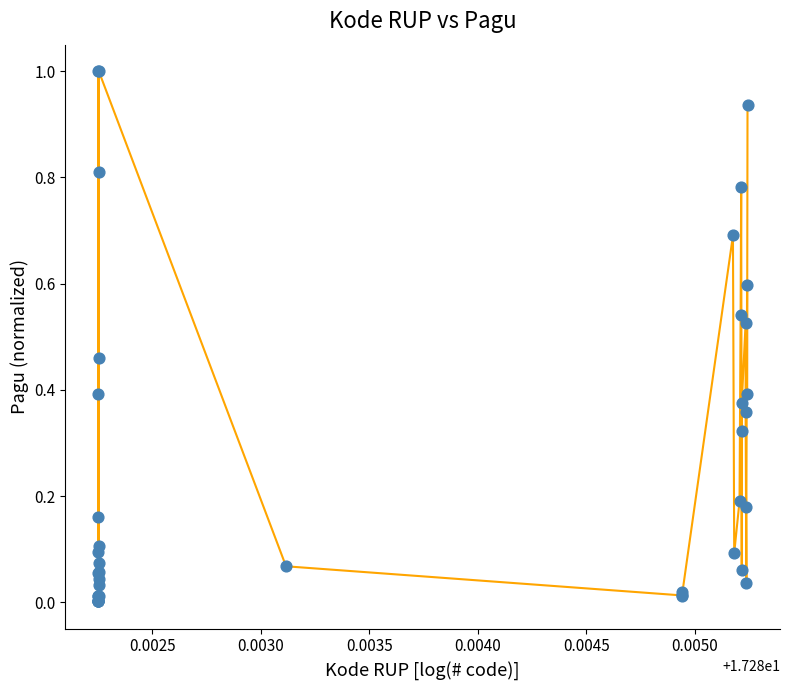

What is the difference between the maximum and minimum values?

1.0